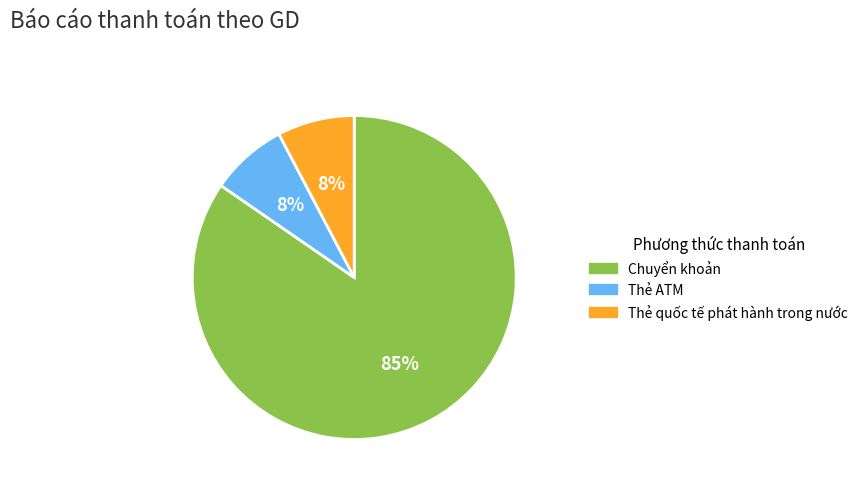

Which category has the biggest portion of the pie?

Chuyển khoản